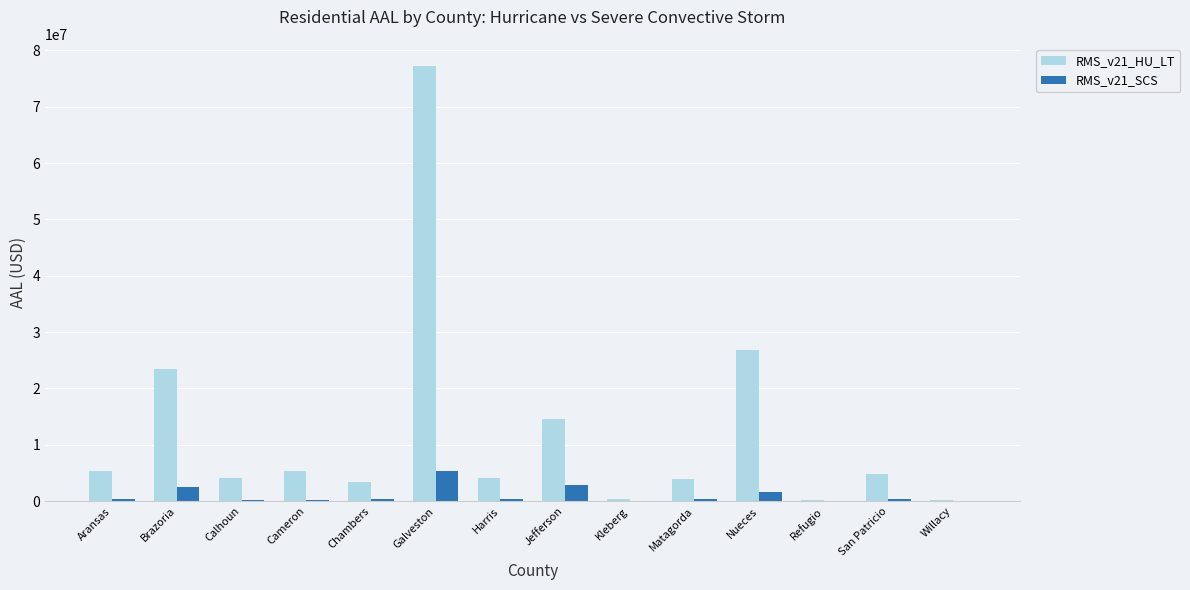

Read the RMS_v21_SCS value at Chambers.

412406.1